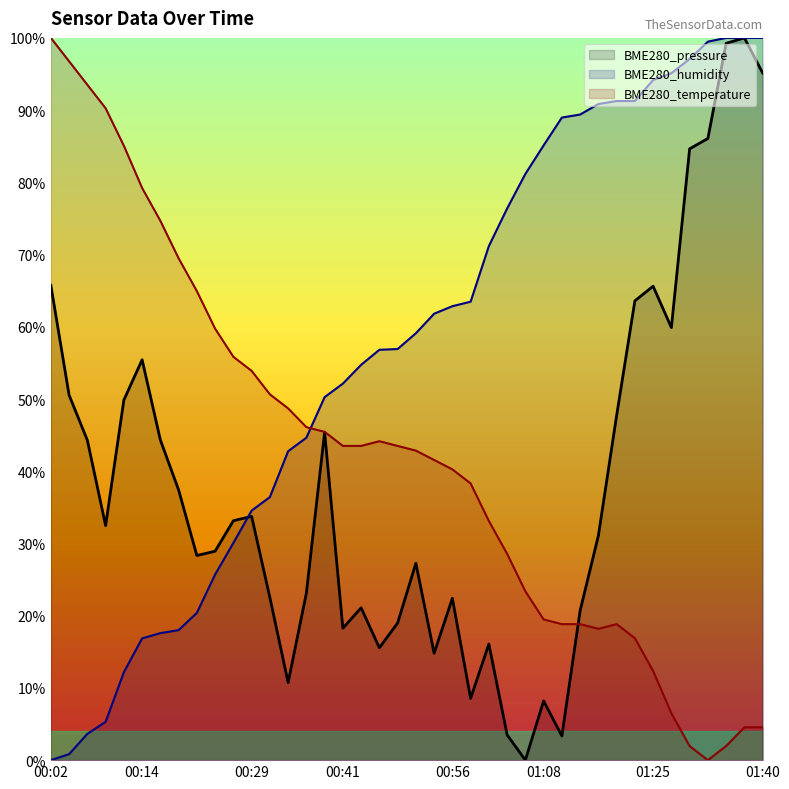

List the labels in order of BME280_temperature value, largest first.

00:02, 00:04, 00:07, 00:09, 00:11, 00:14, 00:16, 00:19, 00:21, 00:24, 00:26, 00:29, 00:31, 00:34, 00:36, 00:39, 00:46, 00:41, 00:43, 00:48, 00:51, 00:53, 00:56, 00:58, 01:01, 01:03, 01:06, 01:08, 01:11, 01:14, 01:19, 01:17, 01:22, 01:25, 01:27, 01:37, 01:40, 01:30, 01:35, 01:32